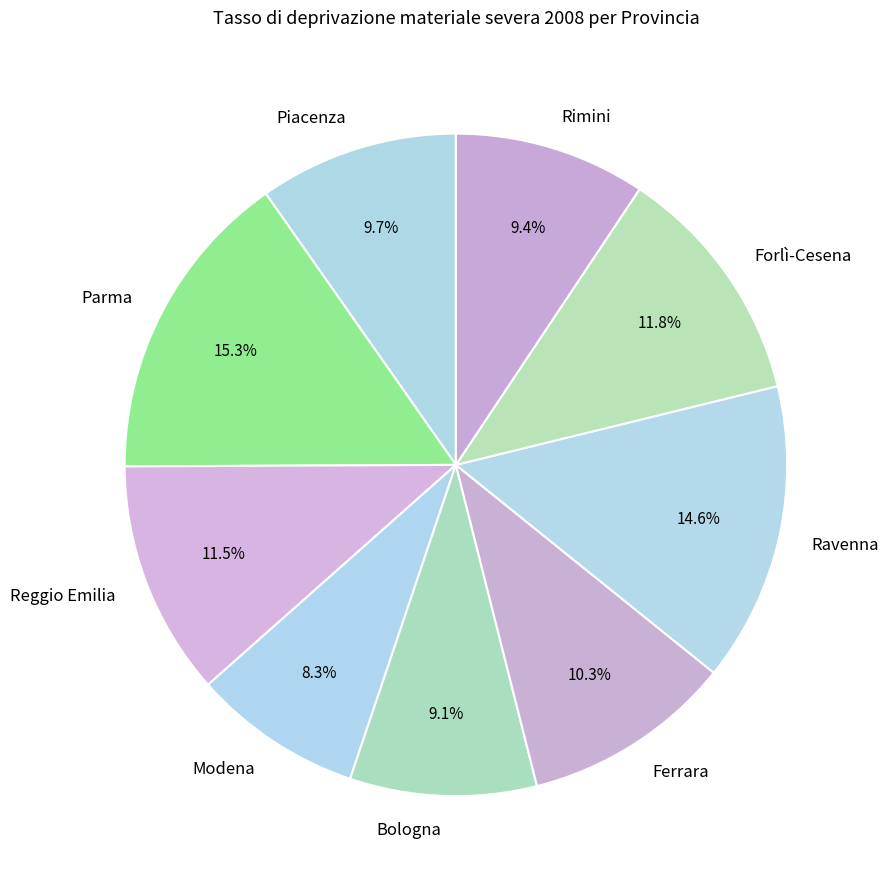

Is the sum of Piacenza and Ferrara greater than half?

No